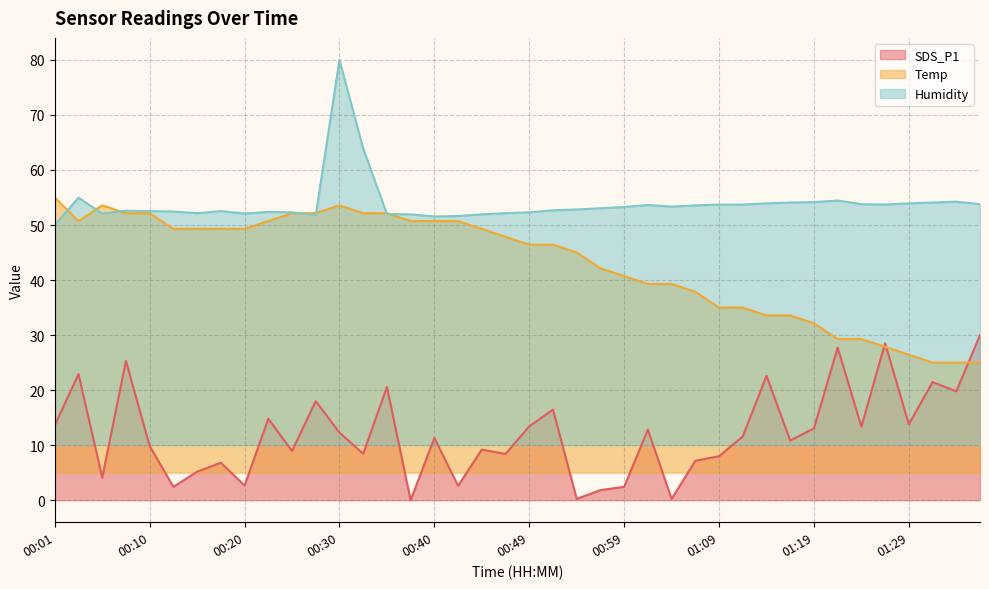

Between 01:09 and 00:20, which is larger?

01:09